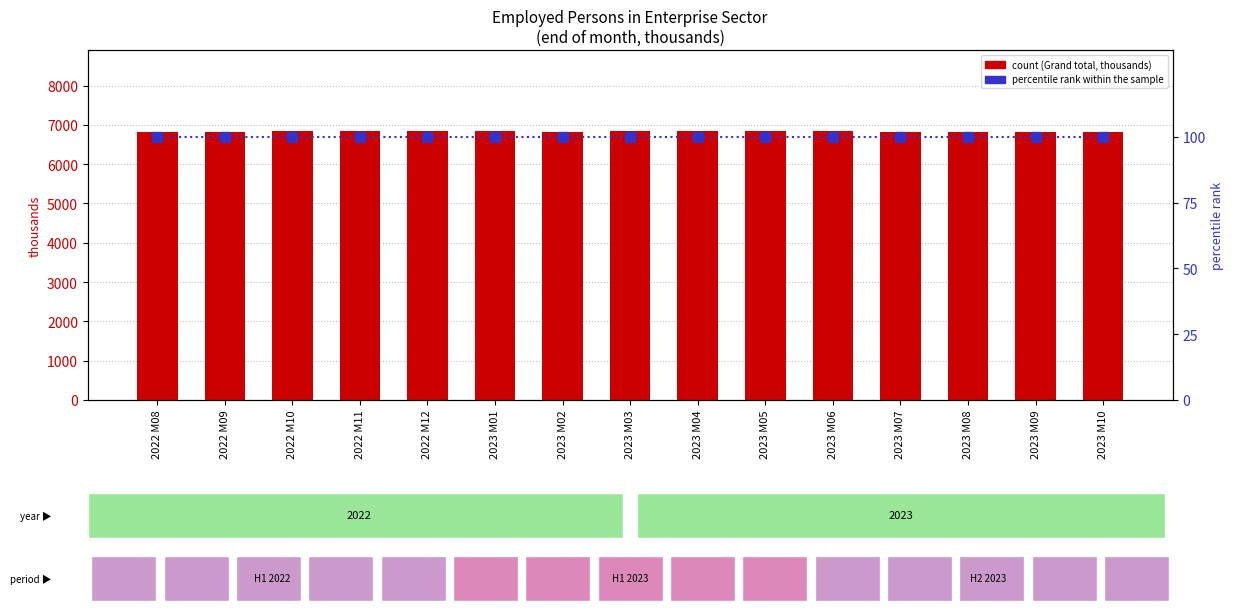

Reading left to right, what are all the values shown in this chart?

Grand total (thousands): 6822	6829	6840	6849	6846	6836	6829	6834	6835	6833	6833	6828	6820	6820	6825
percentile rank within the sample: 100	100	100	100	100	100	100	100	100	100	100	100	100	100	100